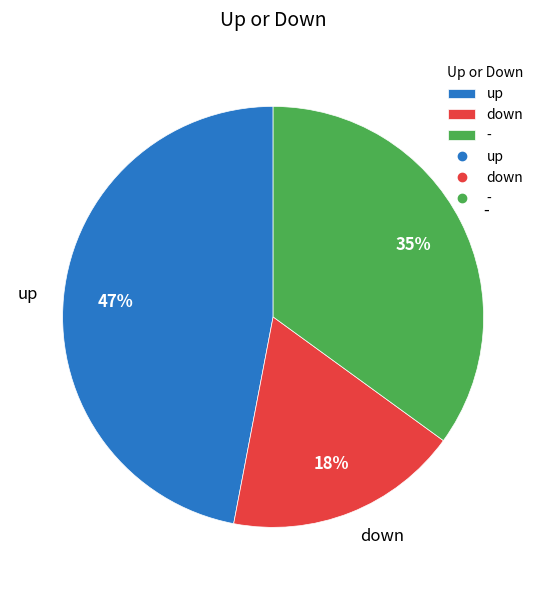

Is it true that - is 35% of the pie?

True